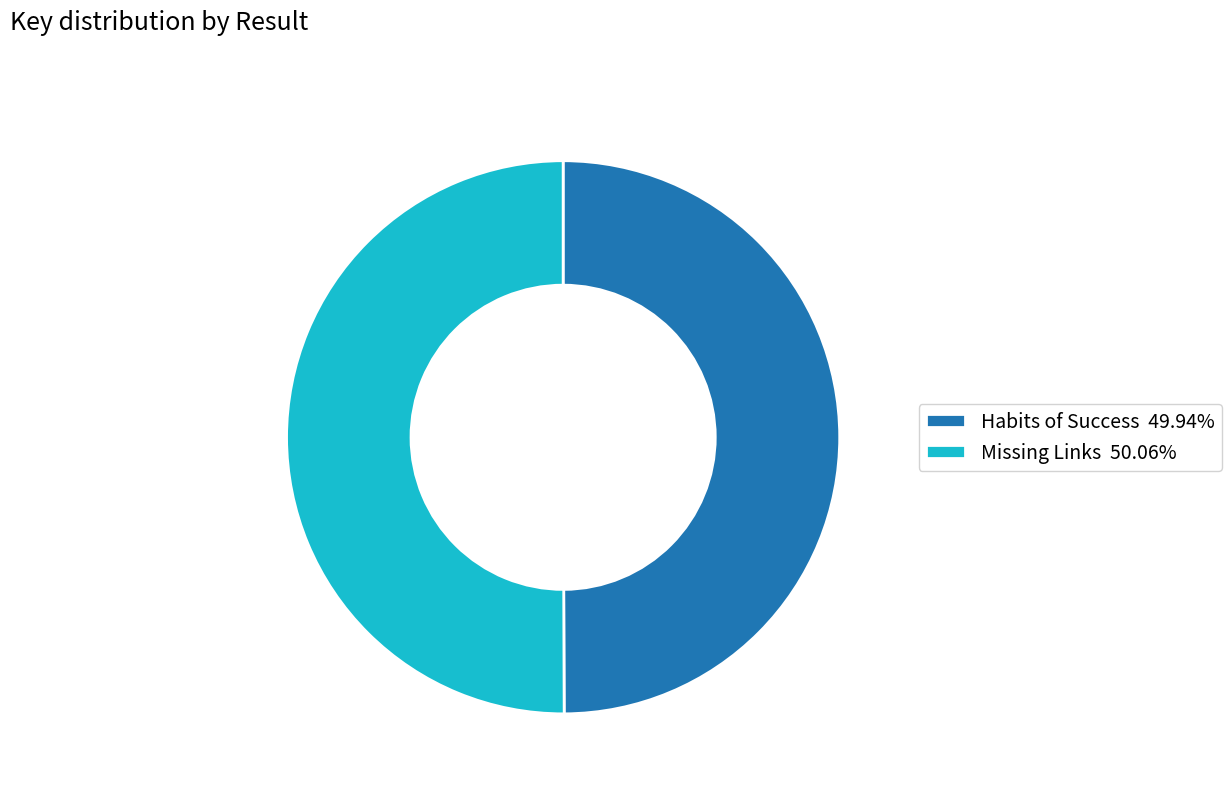

How many segments does this pie chart have?

2